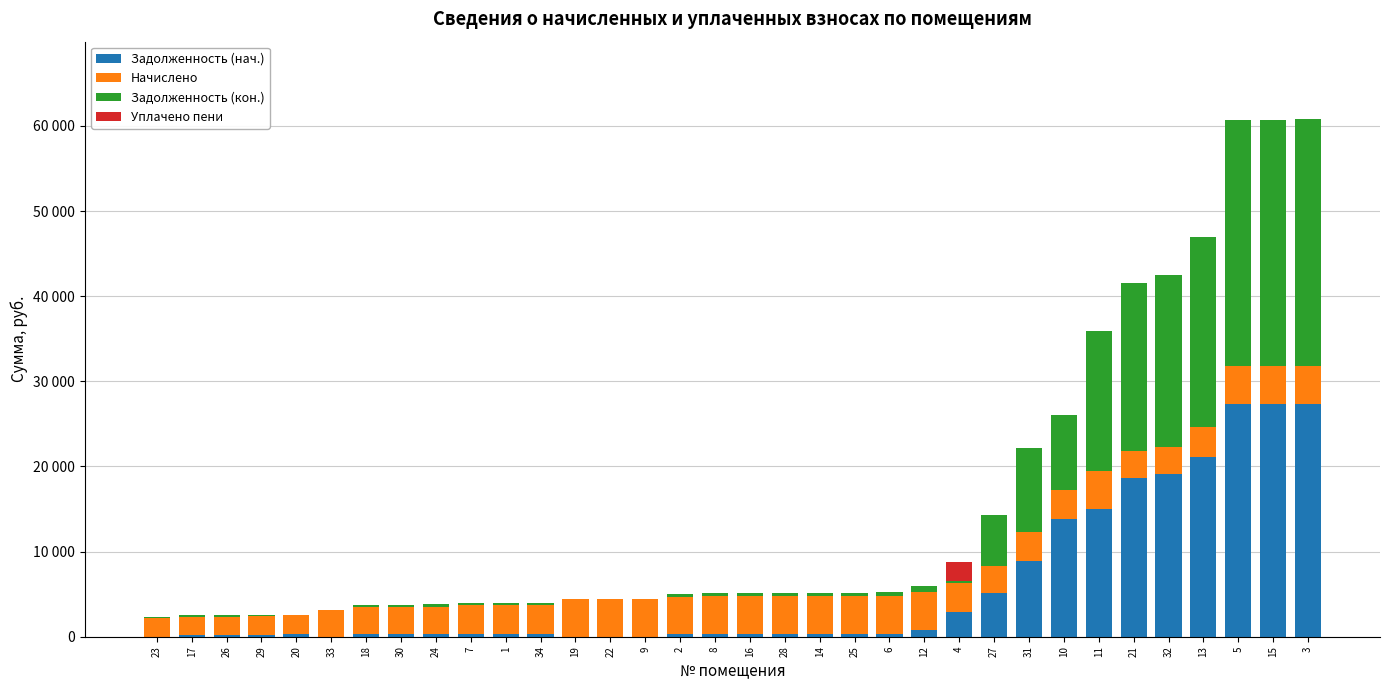

What are all the series names shown in the legend?

Задолженность (нач.), Начислено, Задолженность (кон.), Уплачено пени